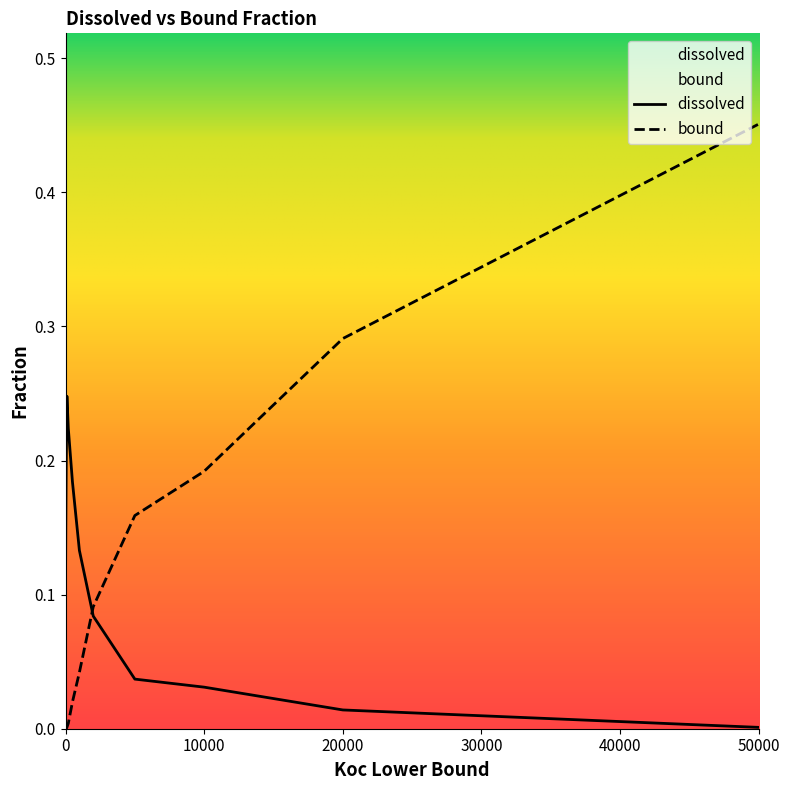

What is the average value of the bound series?

0.1